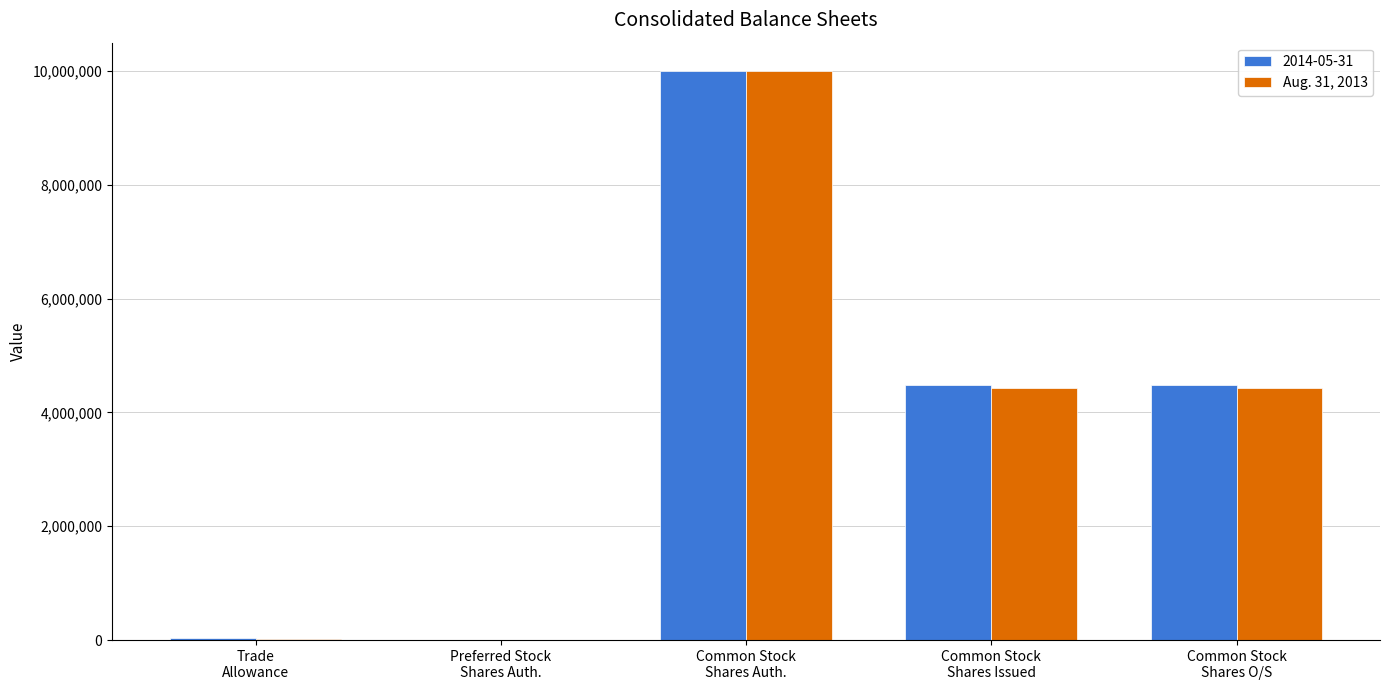

What is the maximum value shown in the chart?

10000000